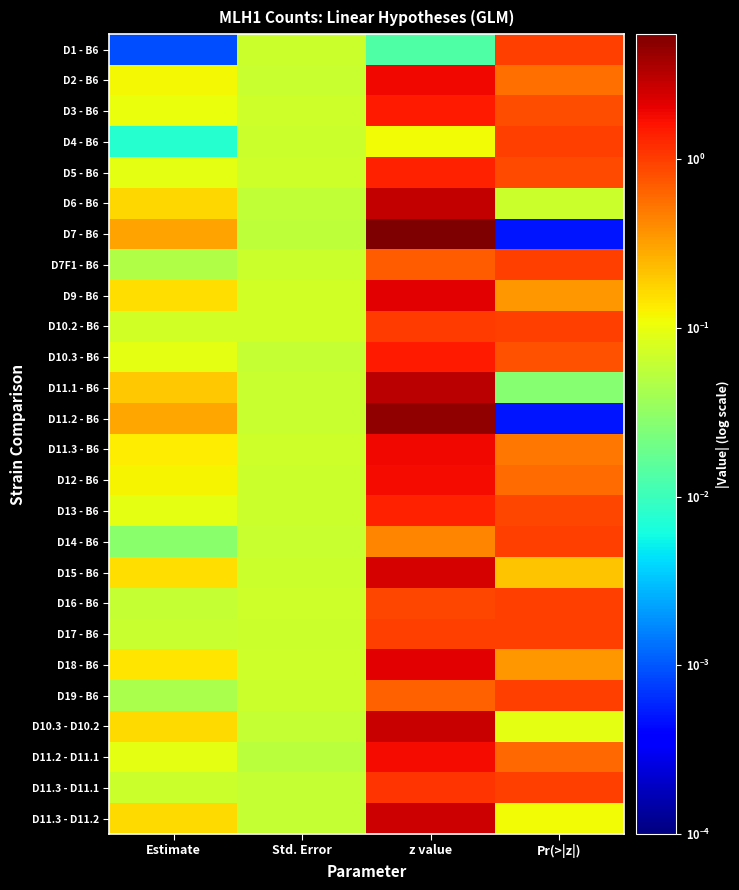

What is the maximum value shown in the chart?

5.5